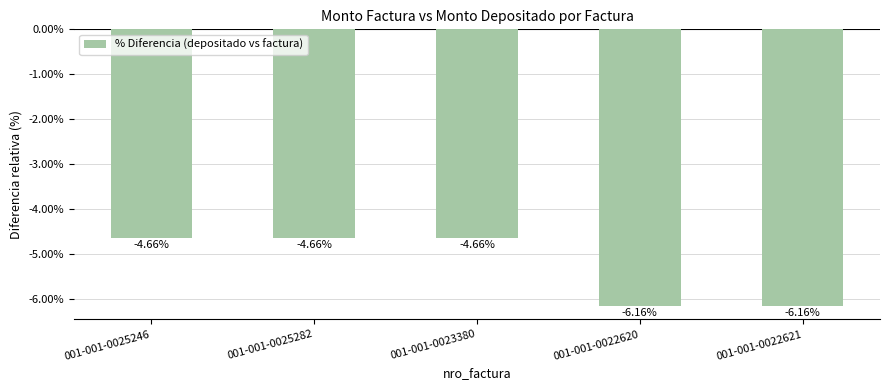

What is the sum of the values at 001-001-0023380 and 001-001-0025282?

-9.3